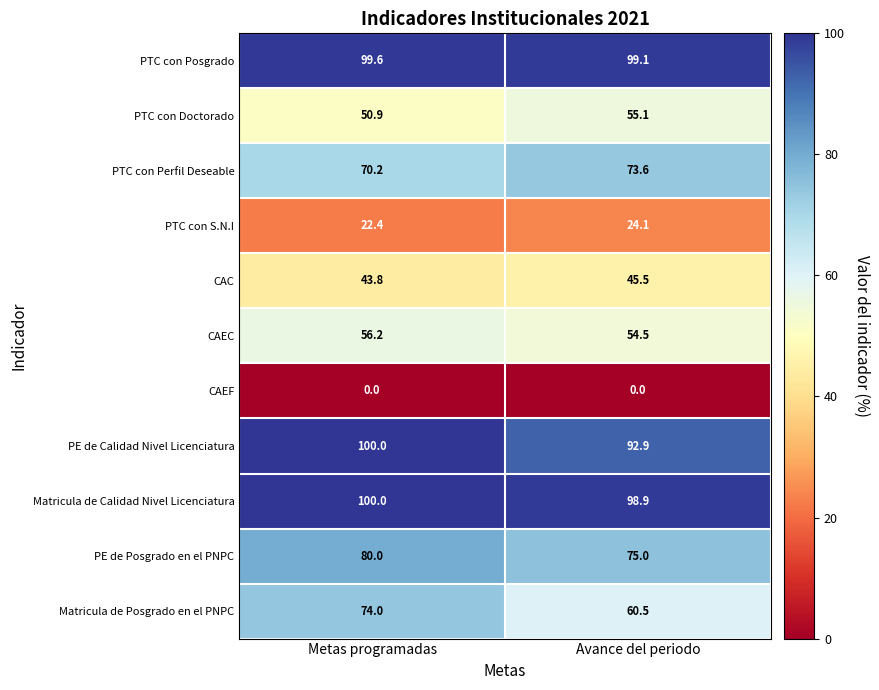

What is the sum of all CAEC values?

110.7